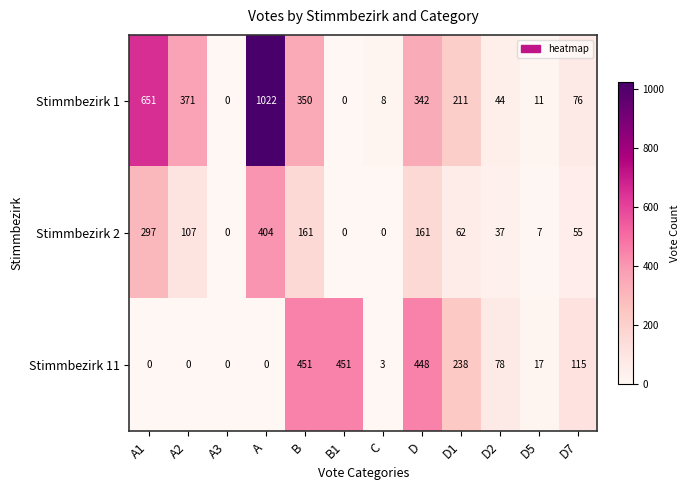

At A2, list the series in order from smallest to largest.

Stimmbezirk 11, Stimmbezirk 2, Stimmbezirk 1